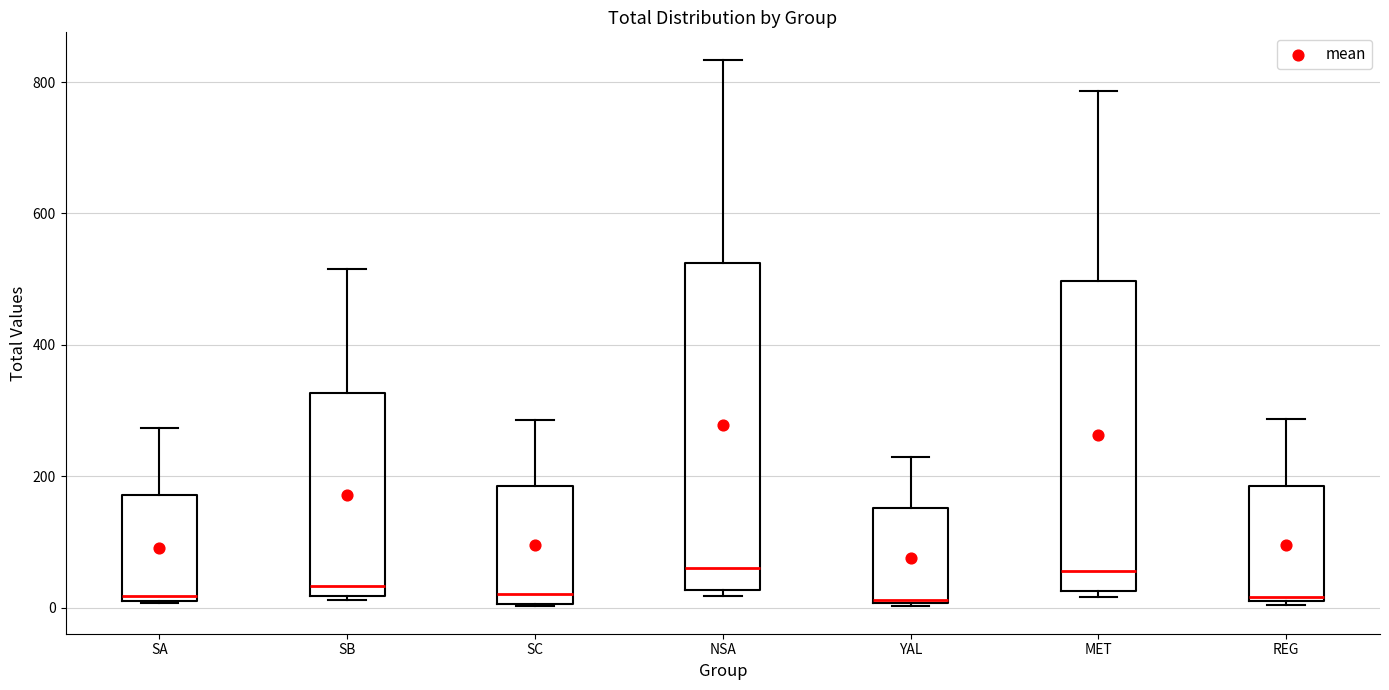

Where does the upper whisker of the box for NSA end on the y-axis? The values are not printed on the chart, so give them approximately, as read against the axis.

840